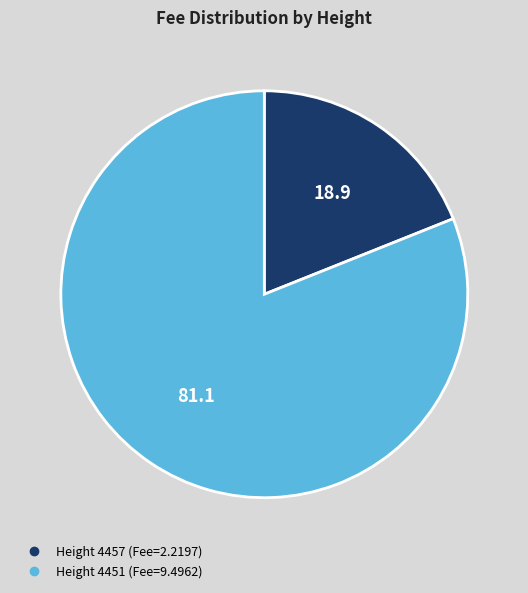

Does any single category account for the majority?

Yes